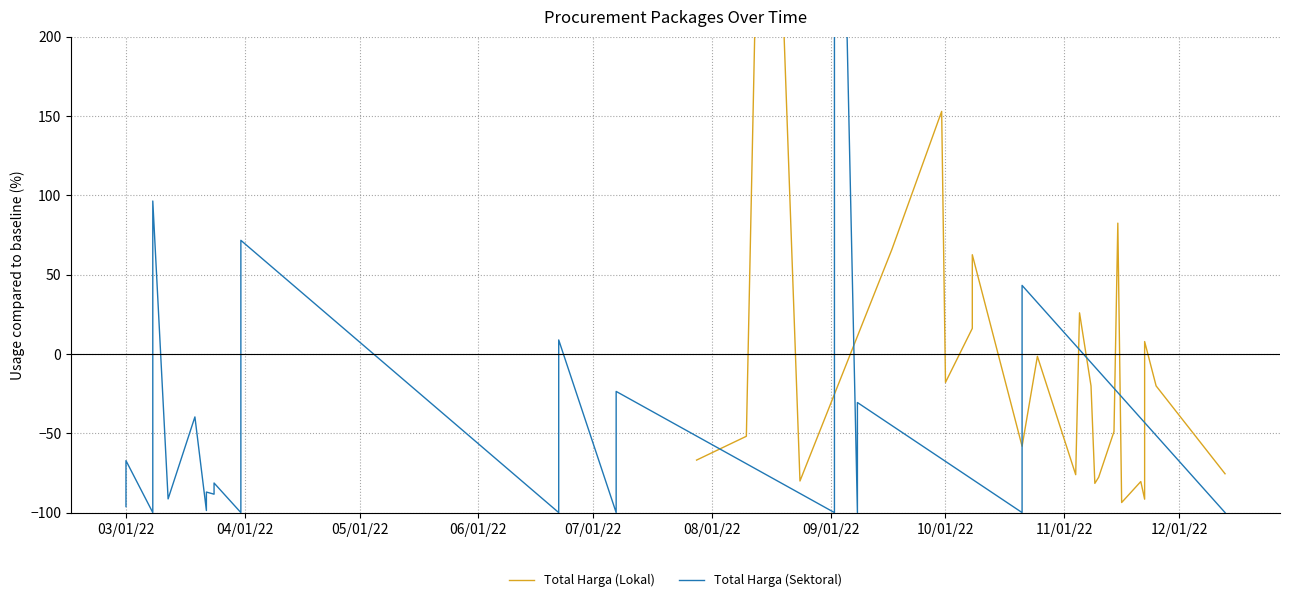

Count the number of data series in this chart.

2